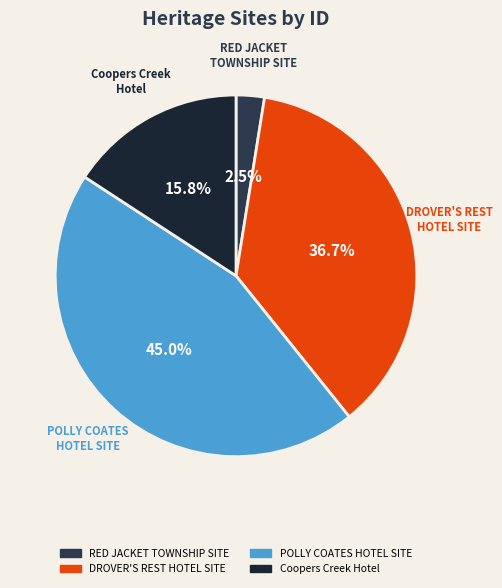

The Coopers Creek Hotel slice represents 16% of the pie. True or false?

True